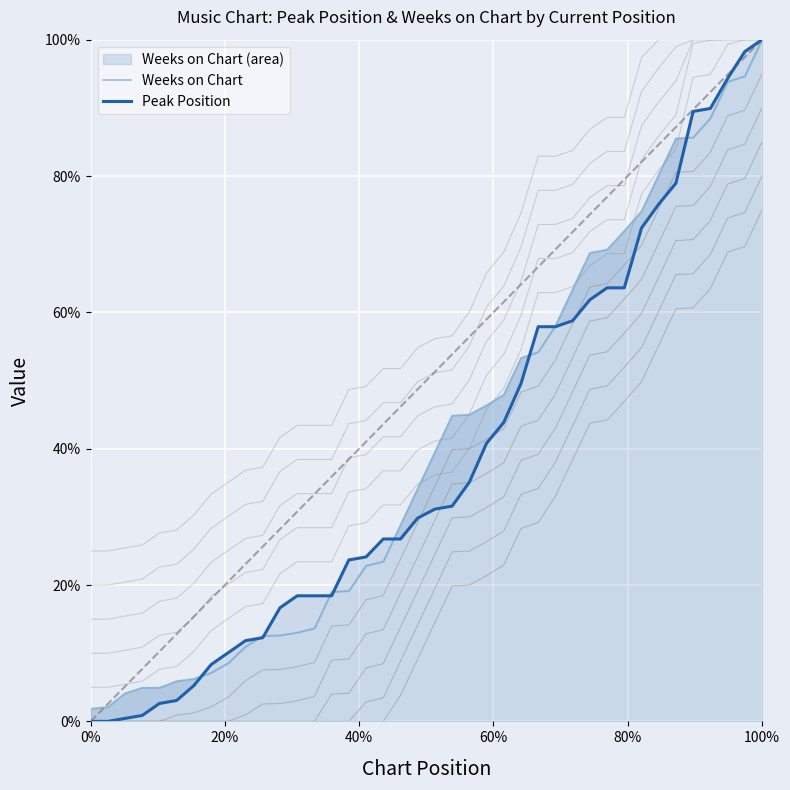

What is the sum of all Weeks on Chart values?

16.2